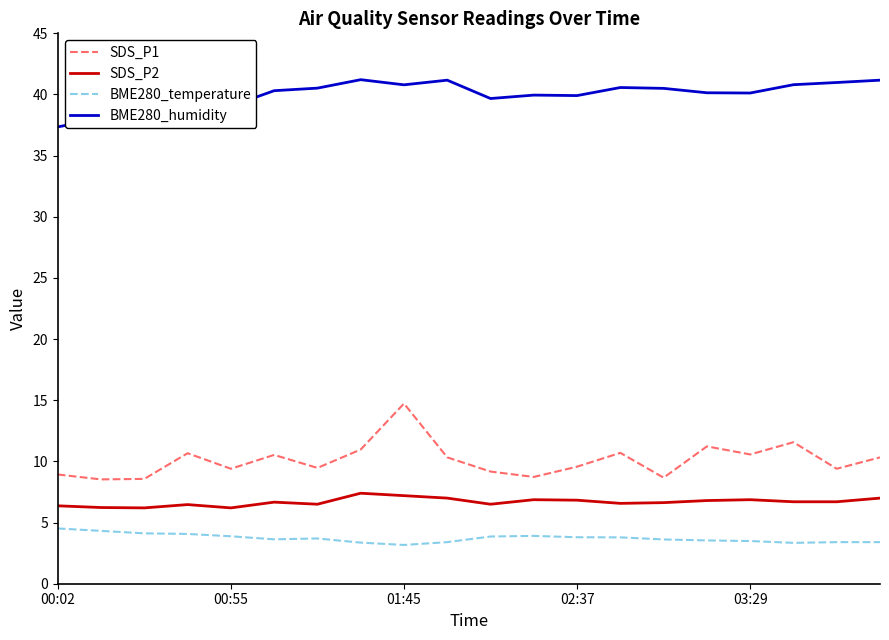

Rank the series by their maximum value, from lowest to highest.

BME280_temperature, SDS_P2, SDS_P1, BME280_humidity